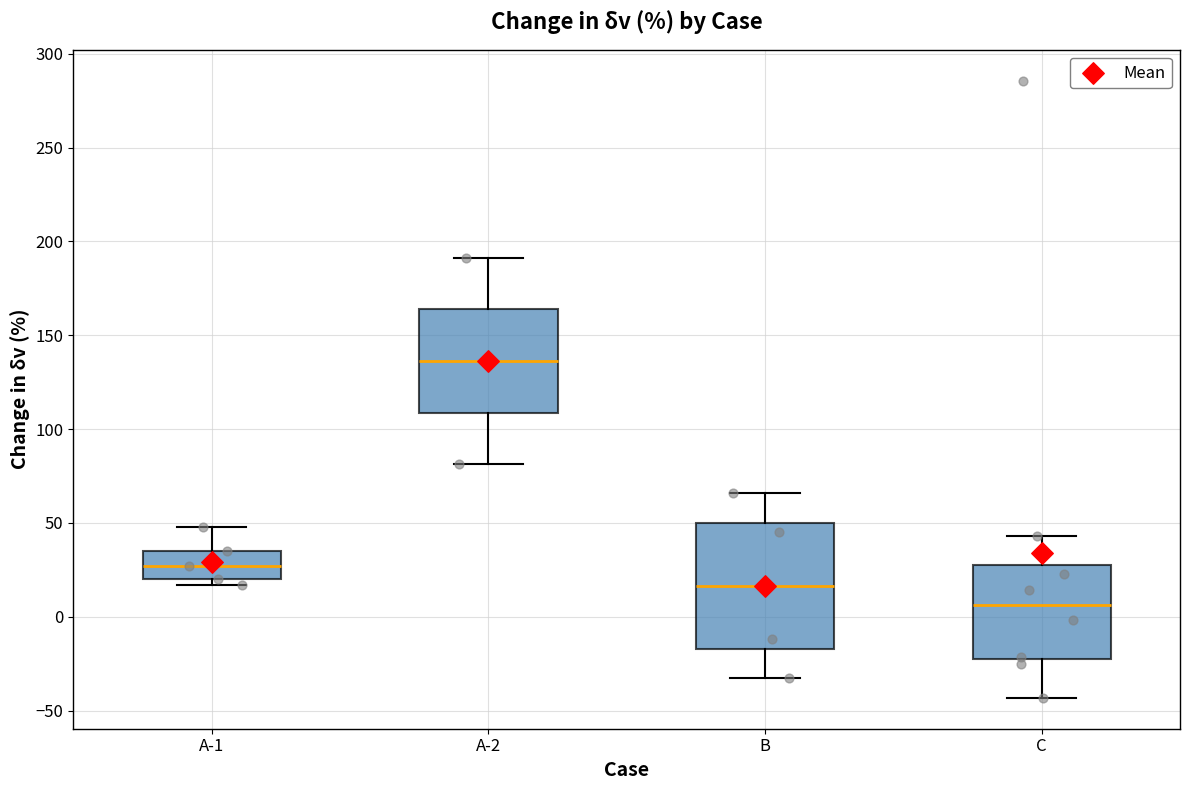

Comparing the boxes themselves (not the whiskers), which one is the tallest?

B